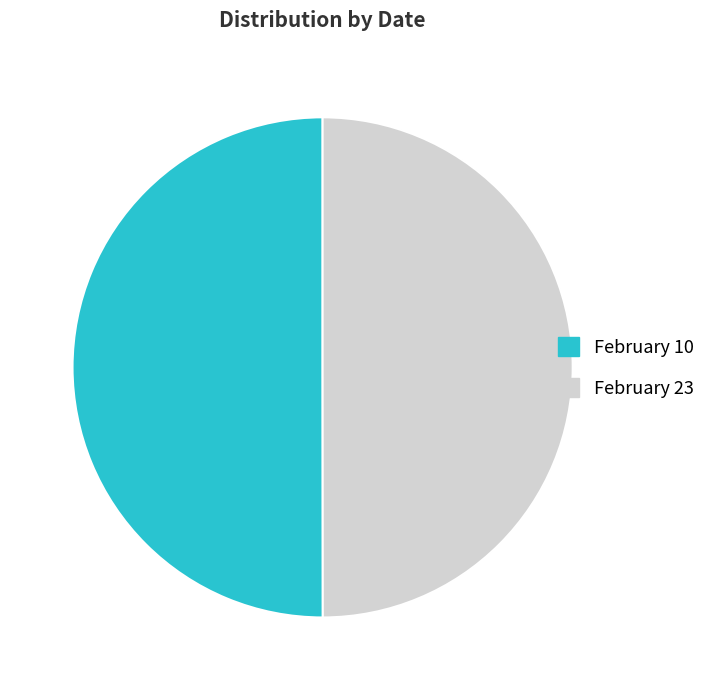

True or false: February 23 accounts for 50% of the total.

True